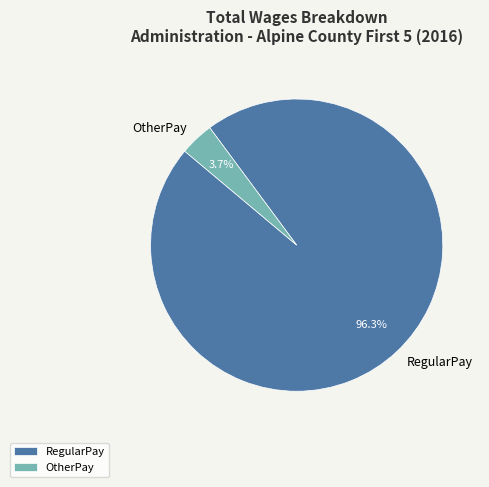

Which slice is the largest?

RegularPay